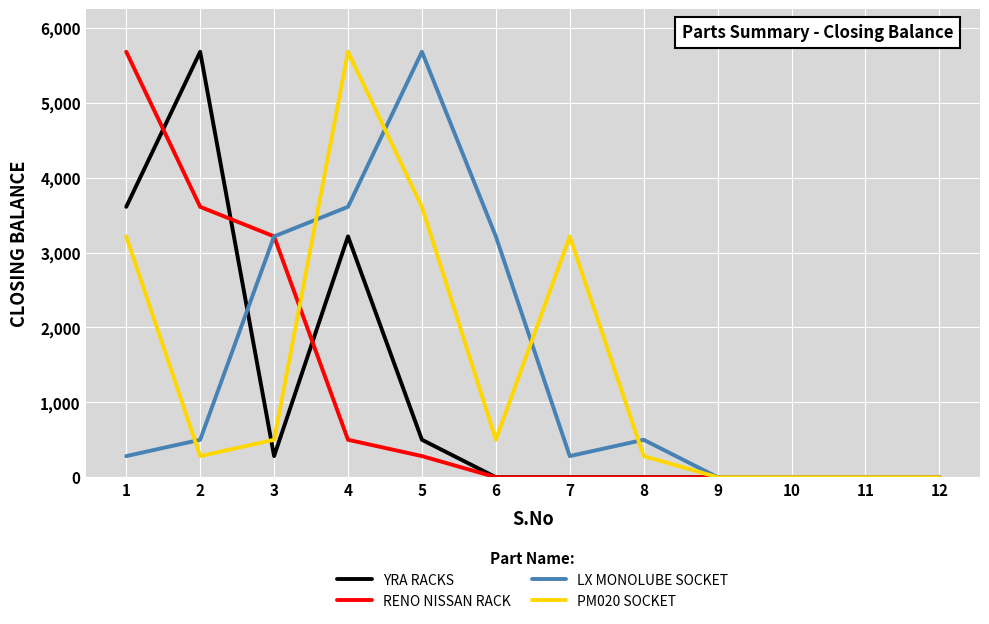

How many lines are shown in the chart?

4